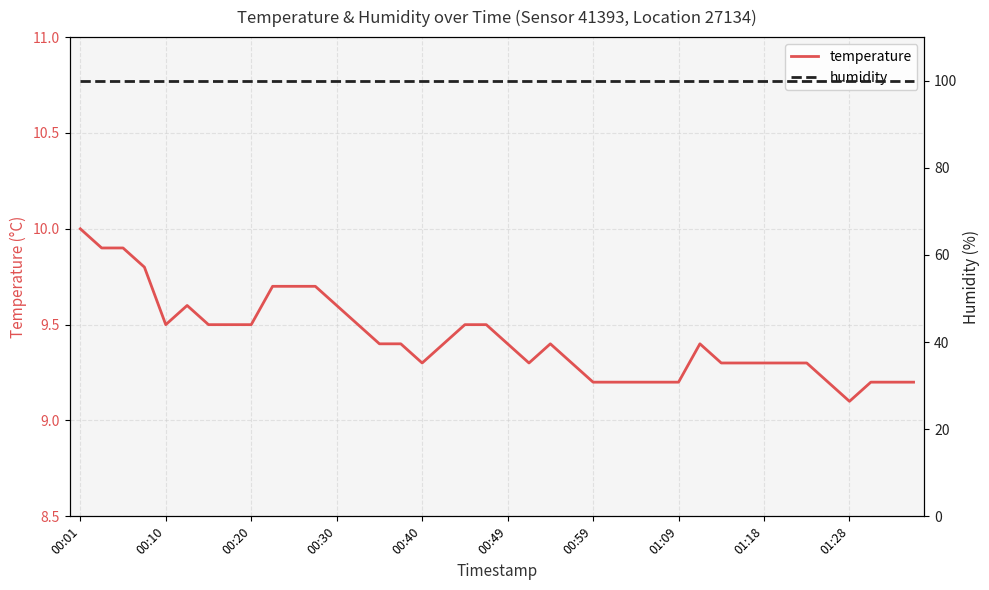

The value of humidity at 13 is 99.9. True or false?

True